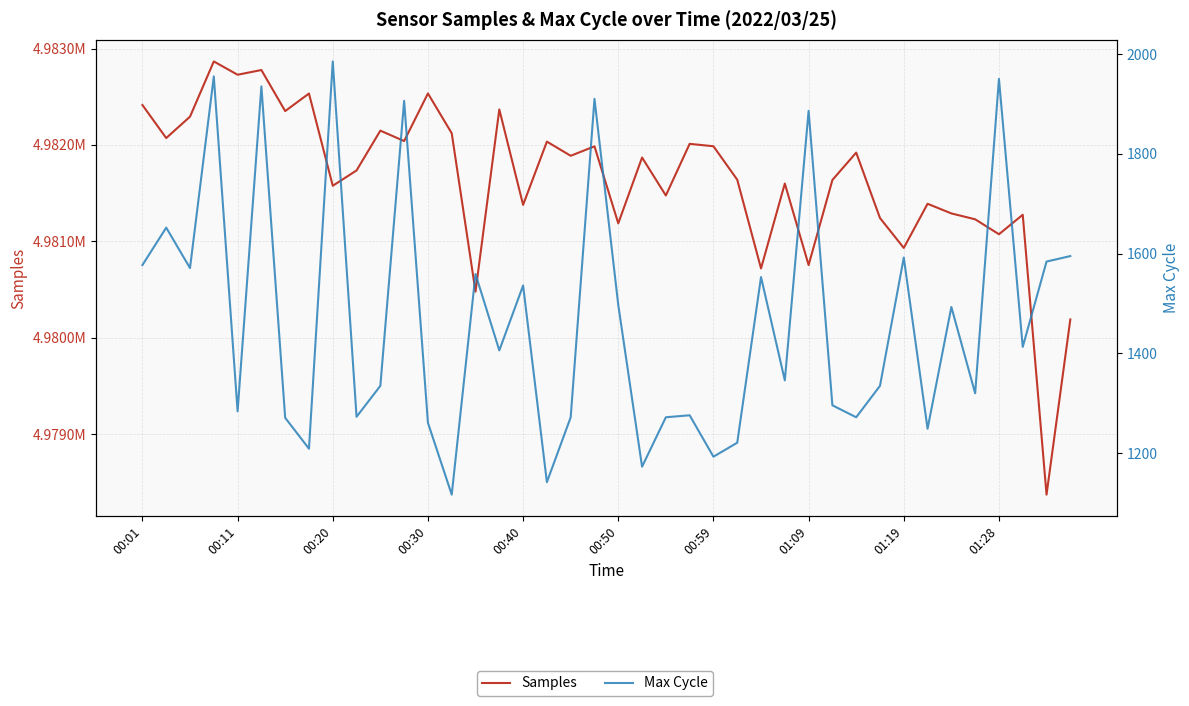

Is it true that Samples equals 2408859 at 25?

False